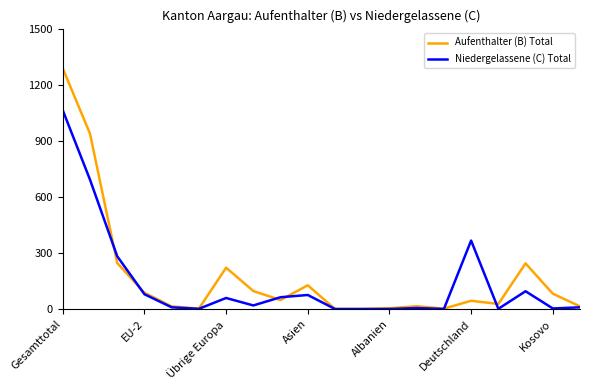

What is the highest value of the Aufenthalter (B) Total series?

1287